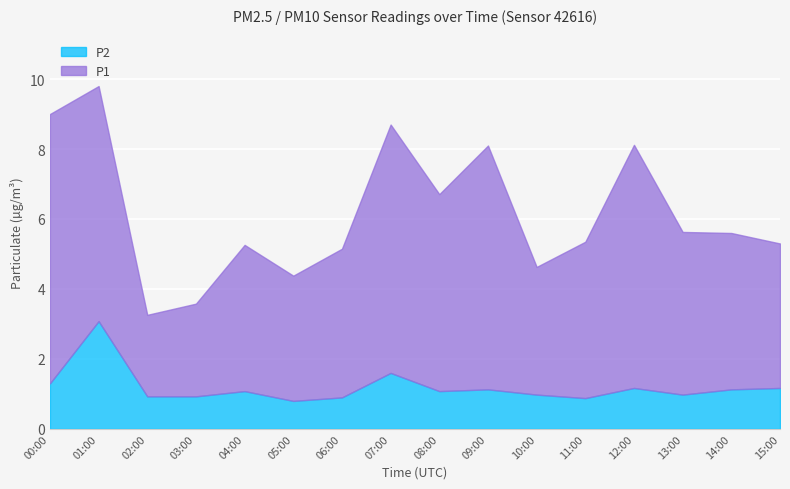

Is the value of P1 at 05:00 greater than the value of P2 at 05:00?

Yes